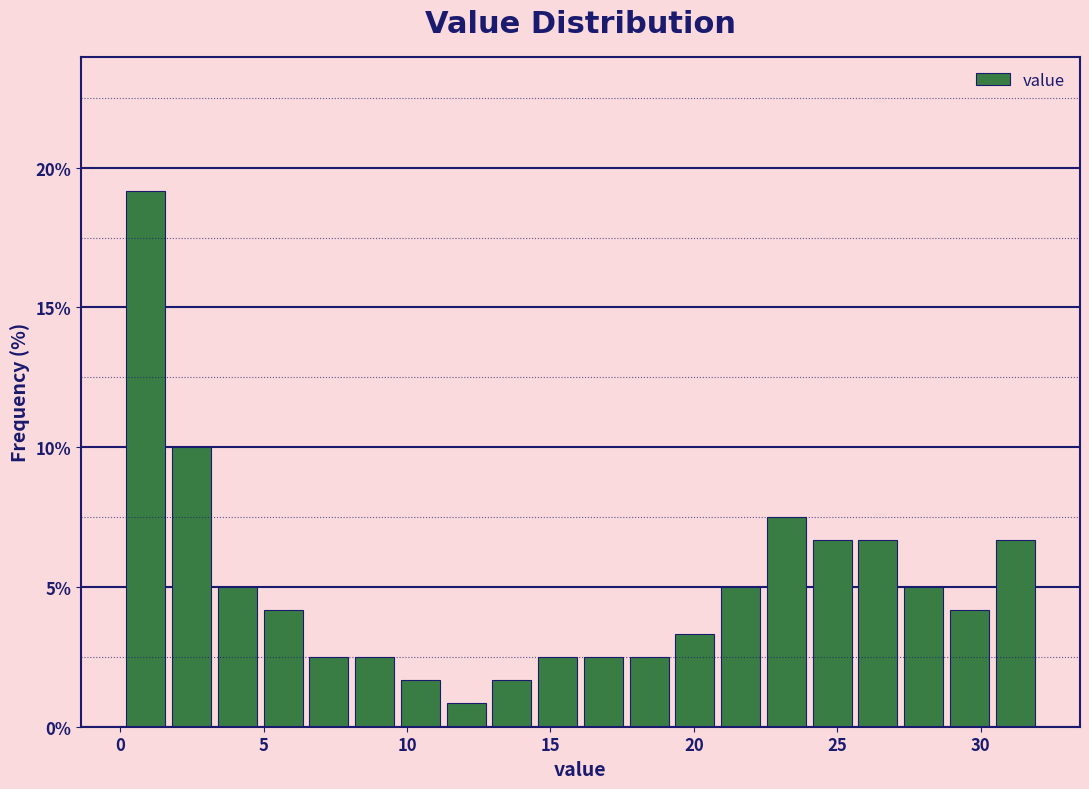

Around what value on the x-axis is the tallest bar? Give the approximate position of its centre, as read against the axis.

1.0